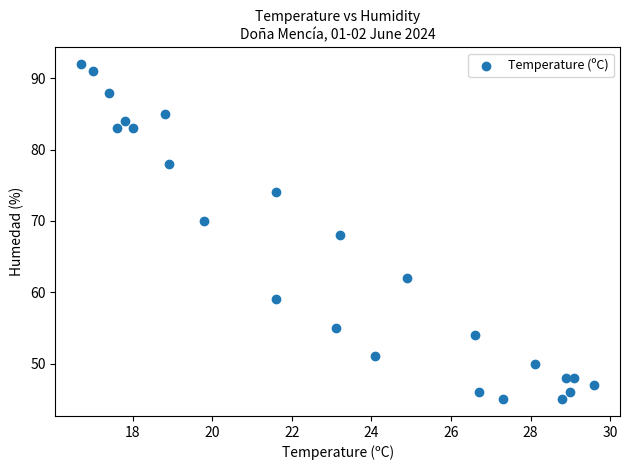

What is the range of Y values (max minus min)?

47